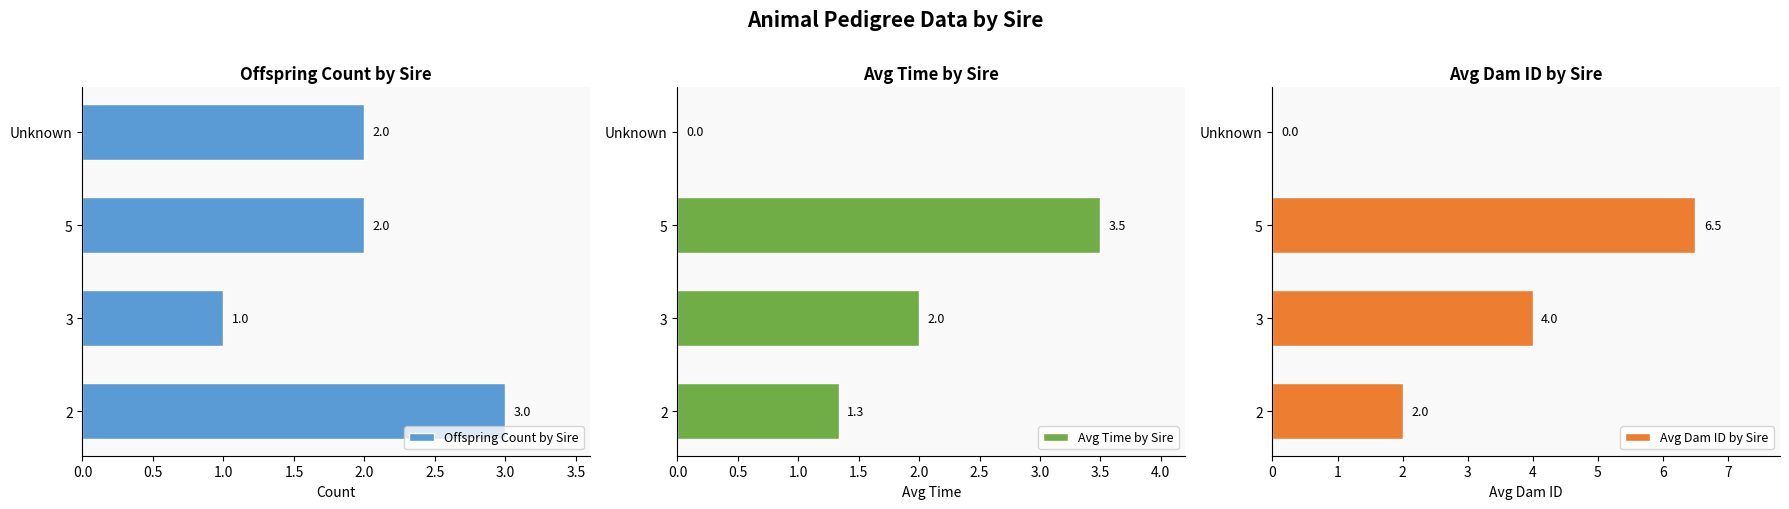

How many data points does each series have?

4